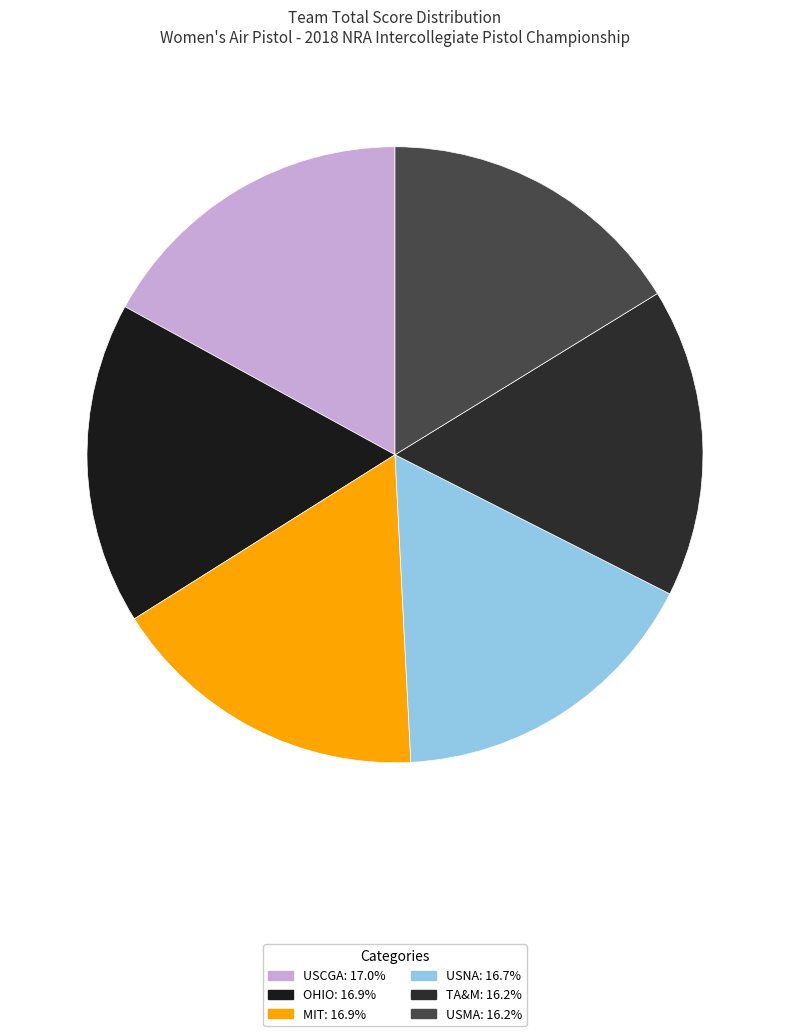

True or false: USCGA accounts for 17% of the total.

True